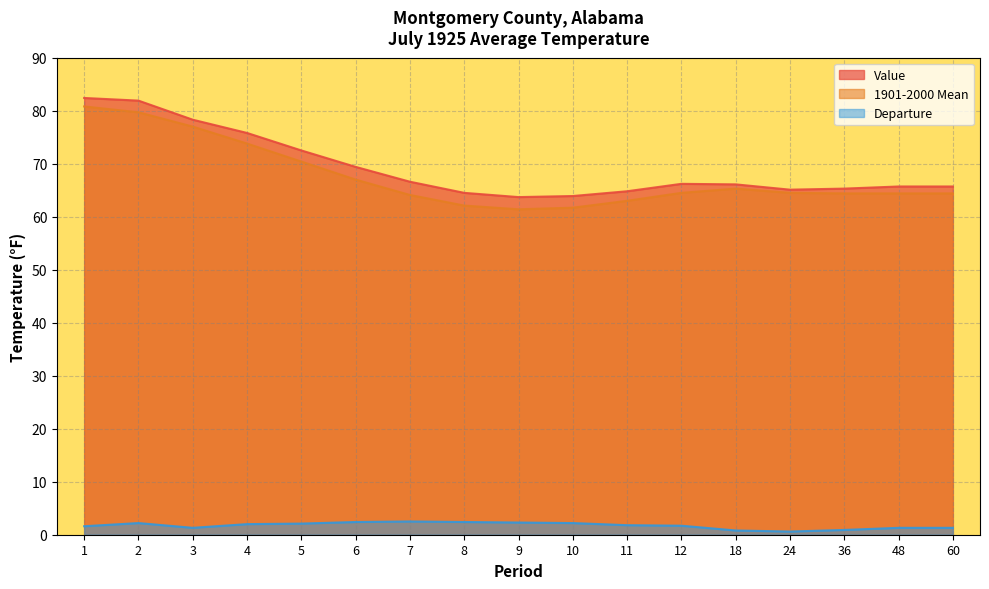

Count the number of data series in this chart.

3